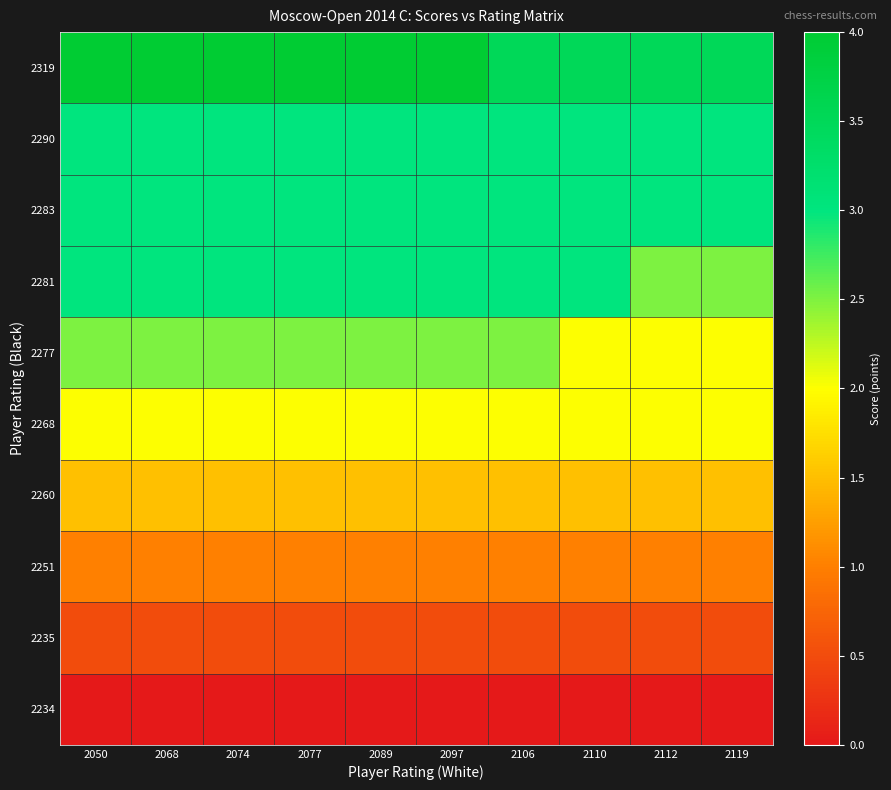

Count the number of categories in the chart.

10